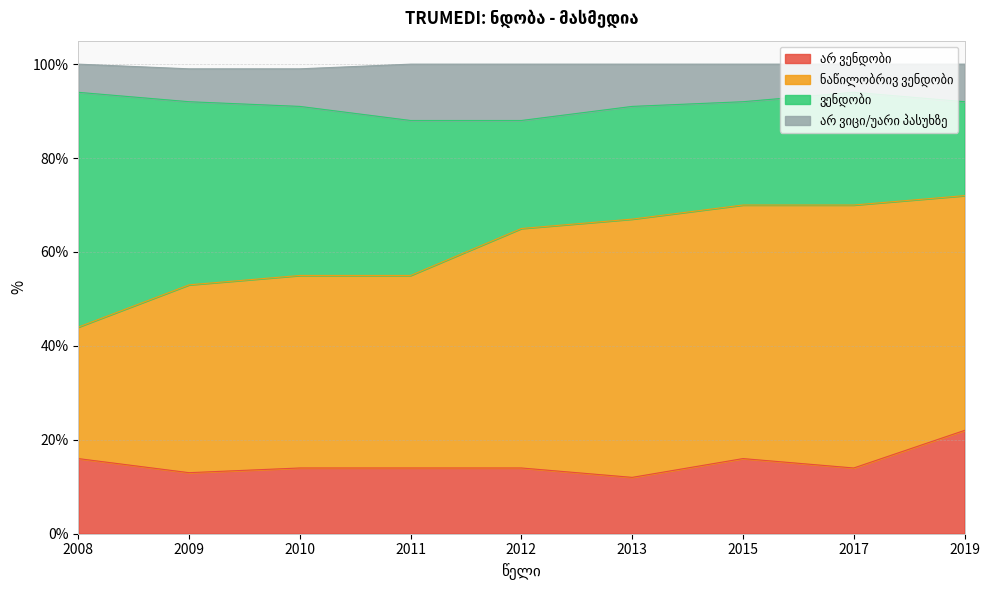

Count the number of categories in the chart.

9